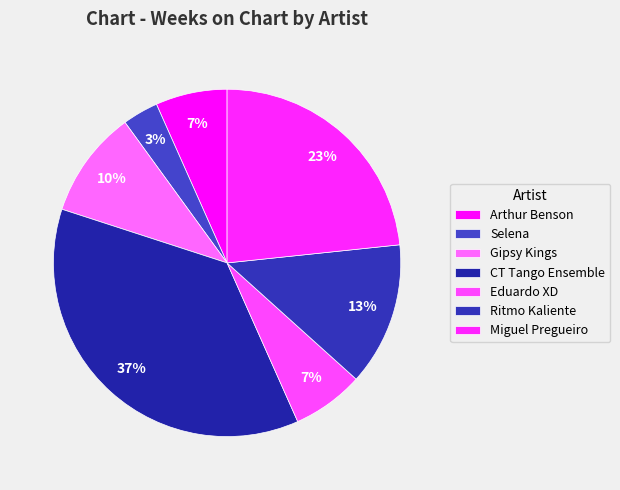

What is the largest slice in the pie chart?

CT Tango Ensemble